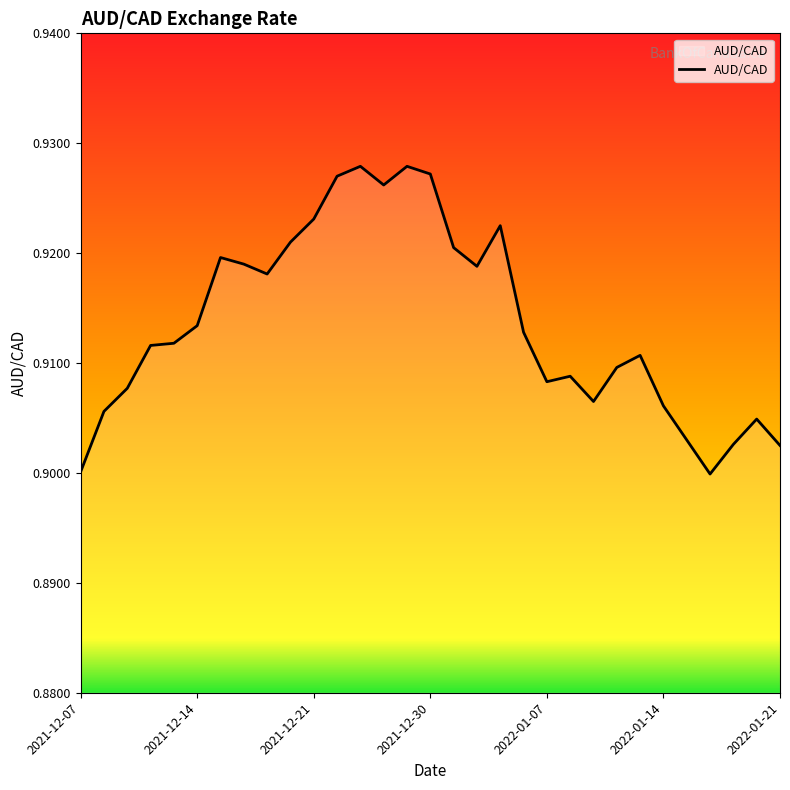

Is this an area chart (filled region under the line)?

Yes